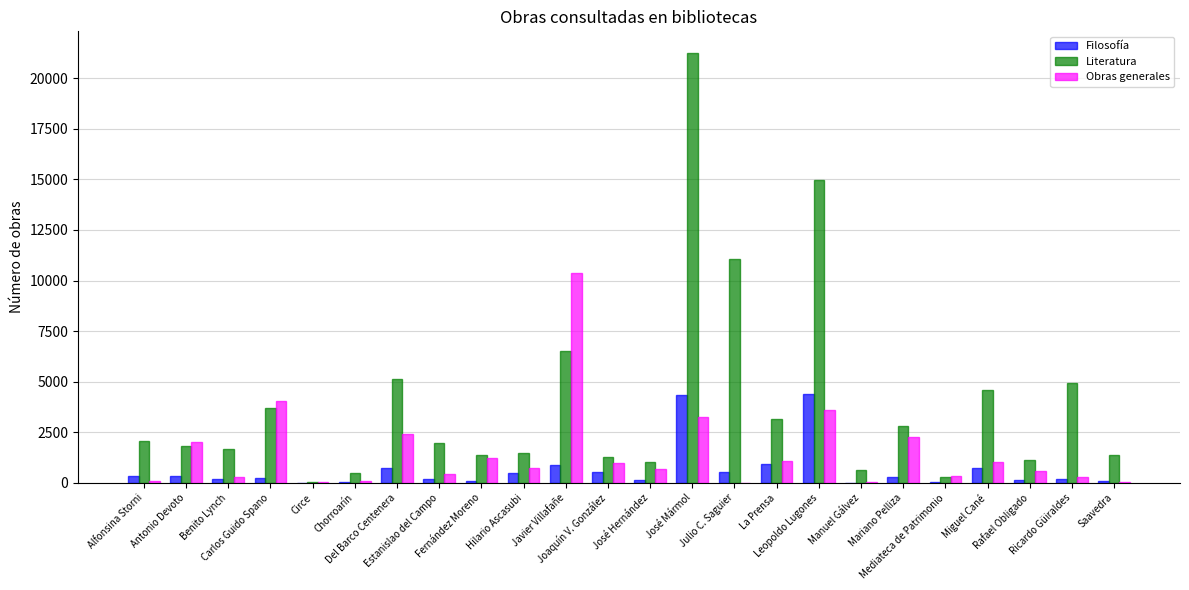

What is the sum of all Filosofía values?

15841